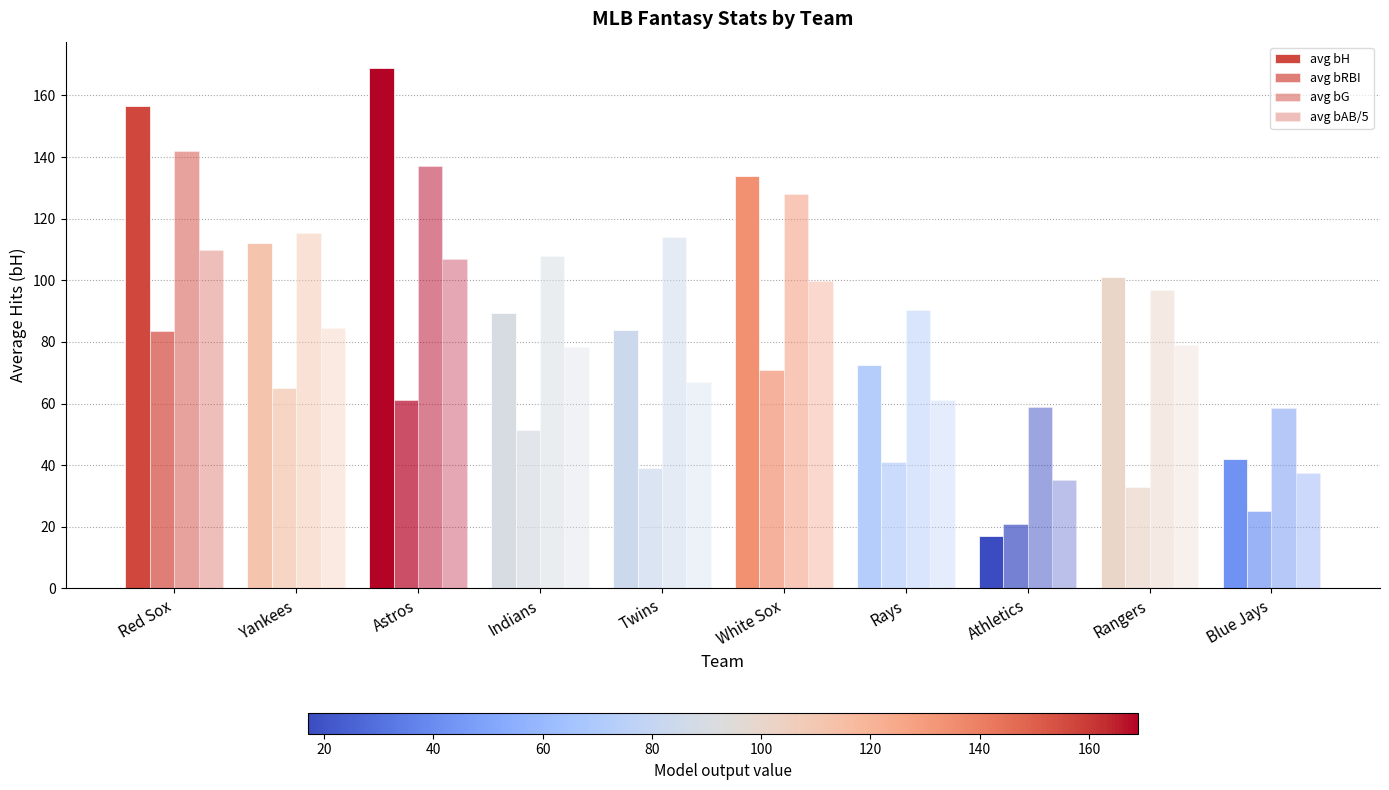

How many data points does each series have?

10